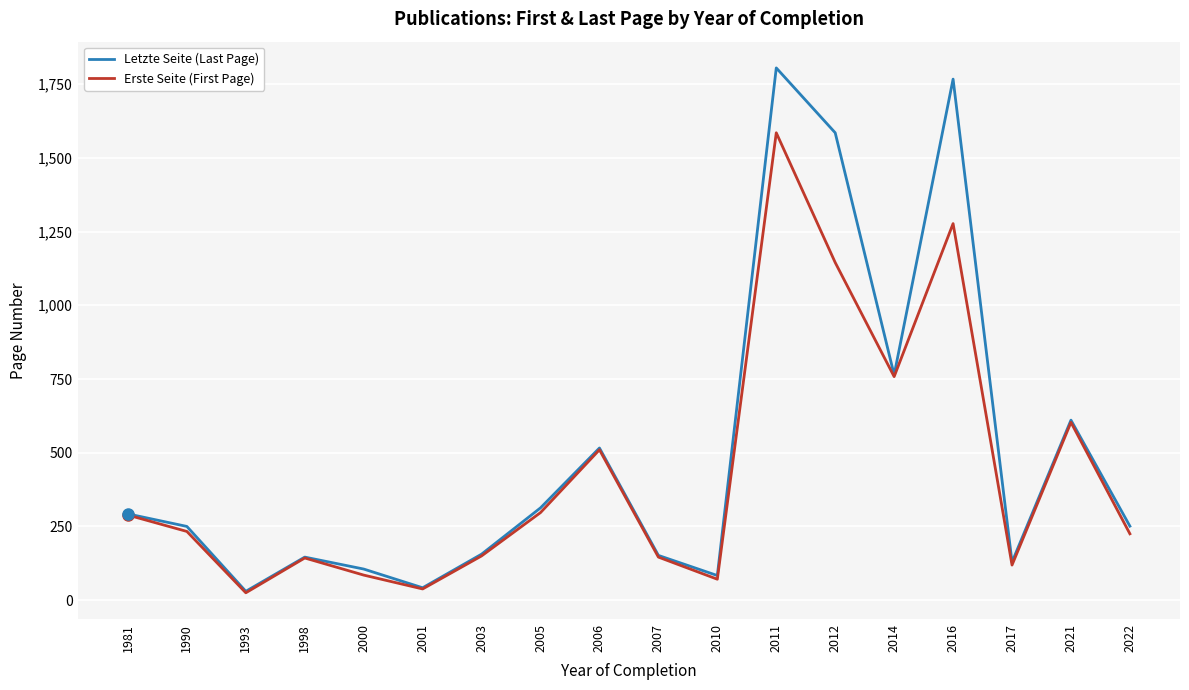

How many lines are shown in the chart?

2